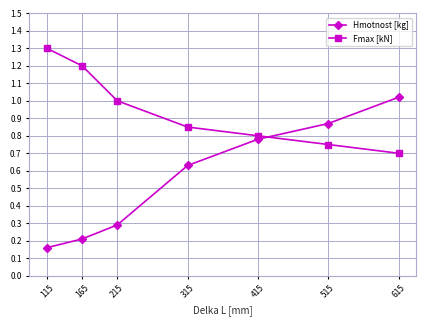

What is the sum of the Hmotnost [kg] values at 165 and 115?

0.4